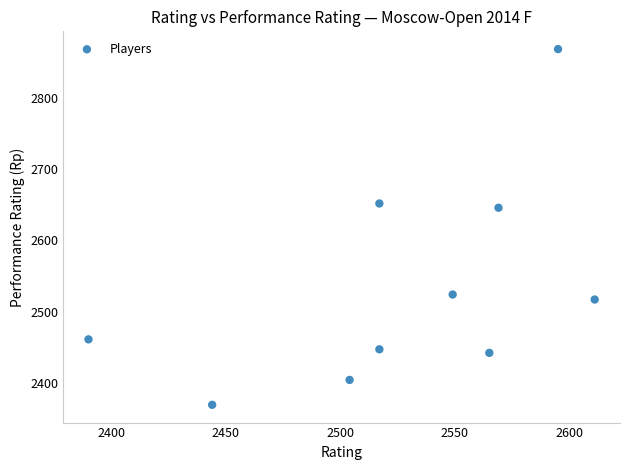

What Y value in the scatter plot is closest to 2619?

2646